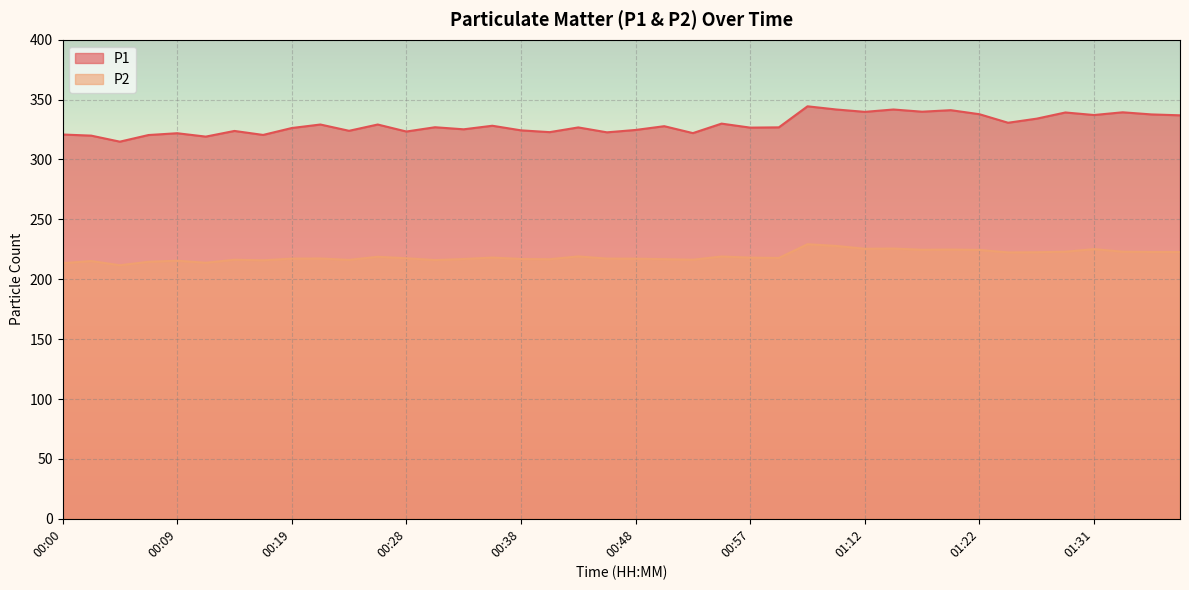

Does the chart display data point markers on the line(s)?

No